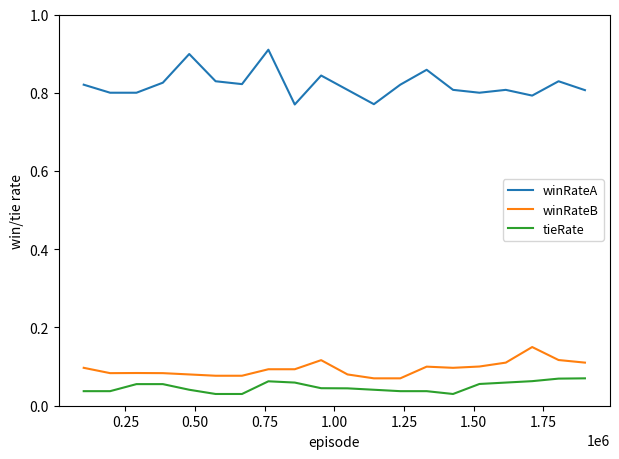

List the series in order of their peak value, lowest first.

tieRate, winRateB, winRateA